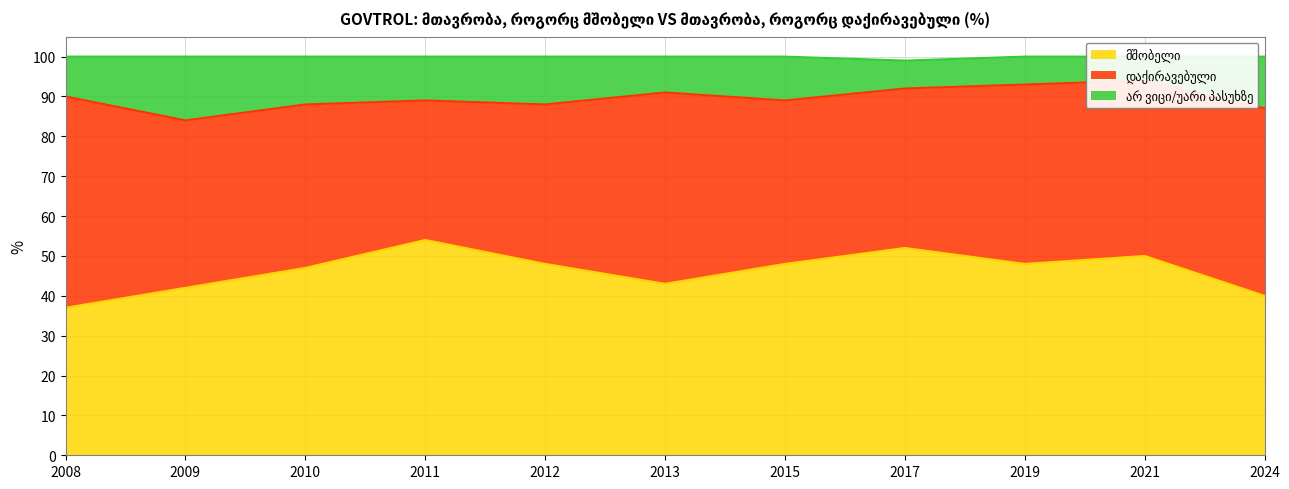

Is the value of მშობელი at 2013 greater than the value of არ ვიცი/უარი პასუხზე at 2013?

No